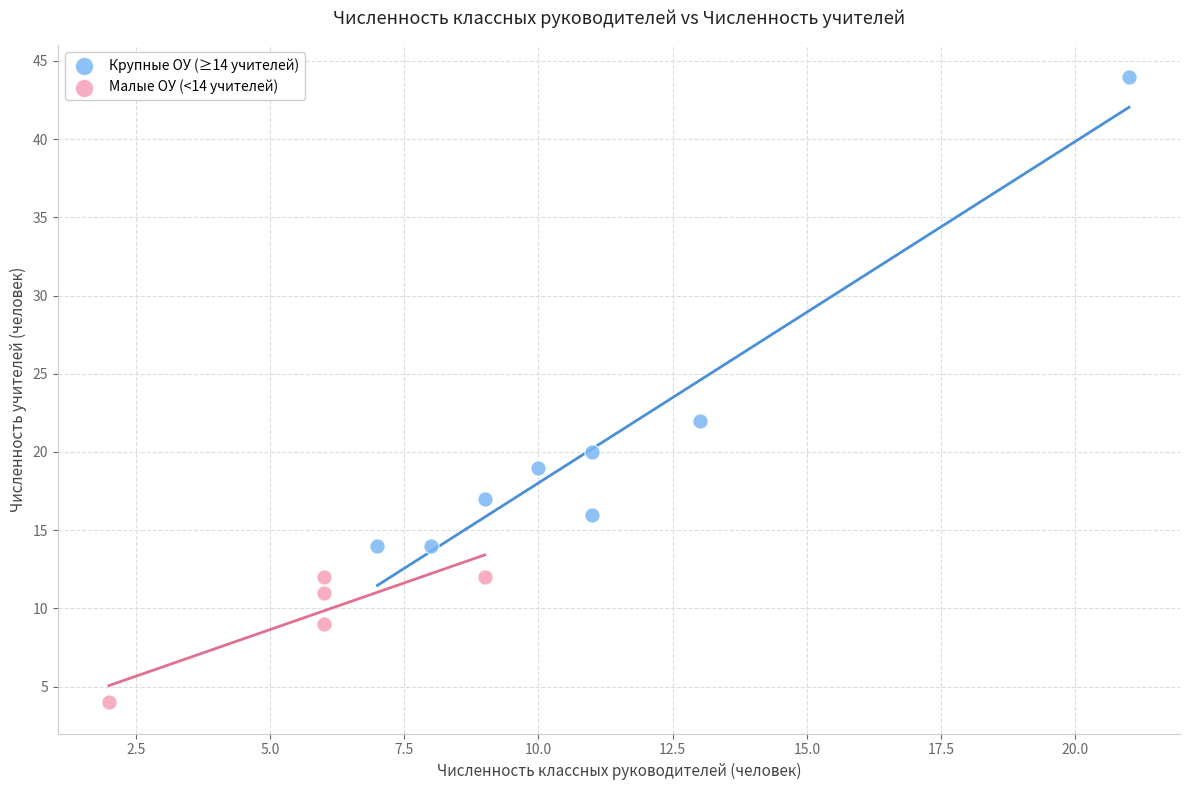

What are all the series names shown in the legend?

Крупные ОУ (≥14 учителей), Малые ОУ (<14 учителей)